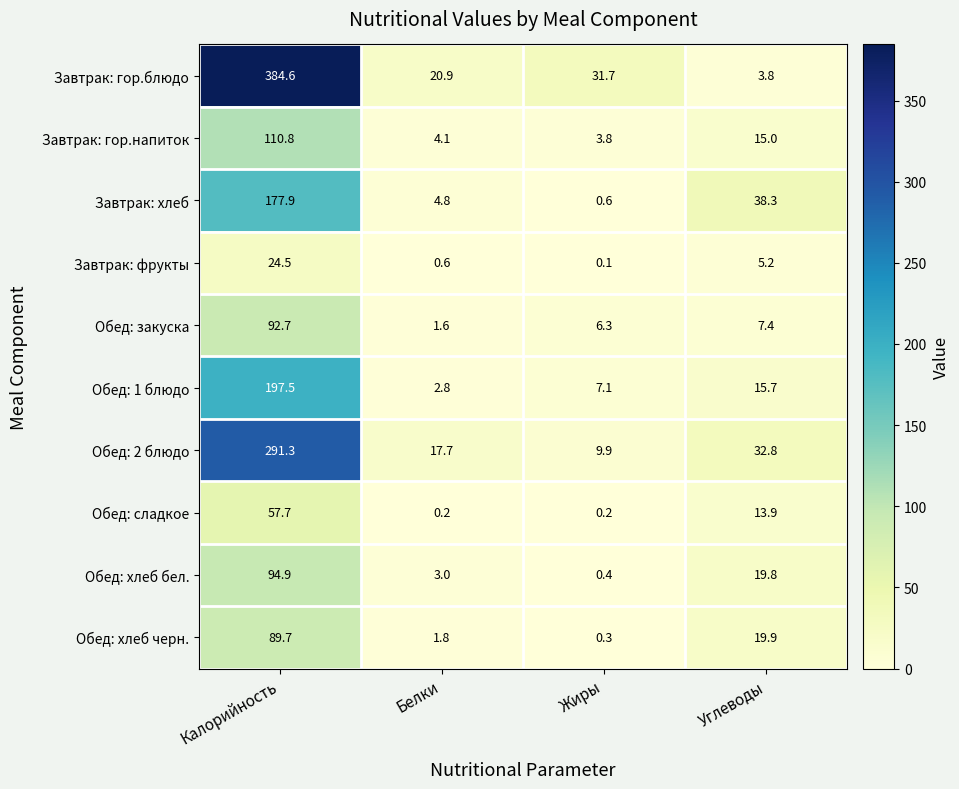

Rank the categories by Завтрак: гор.напиток value from highest to lowest.

Калорийность, Углеводы, Белки, Жиры